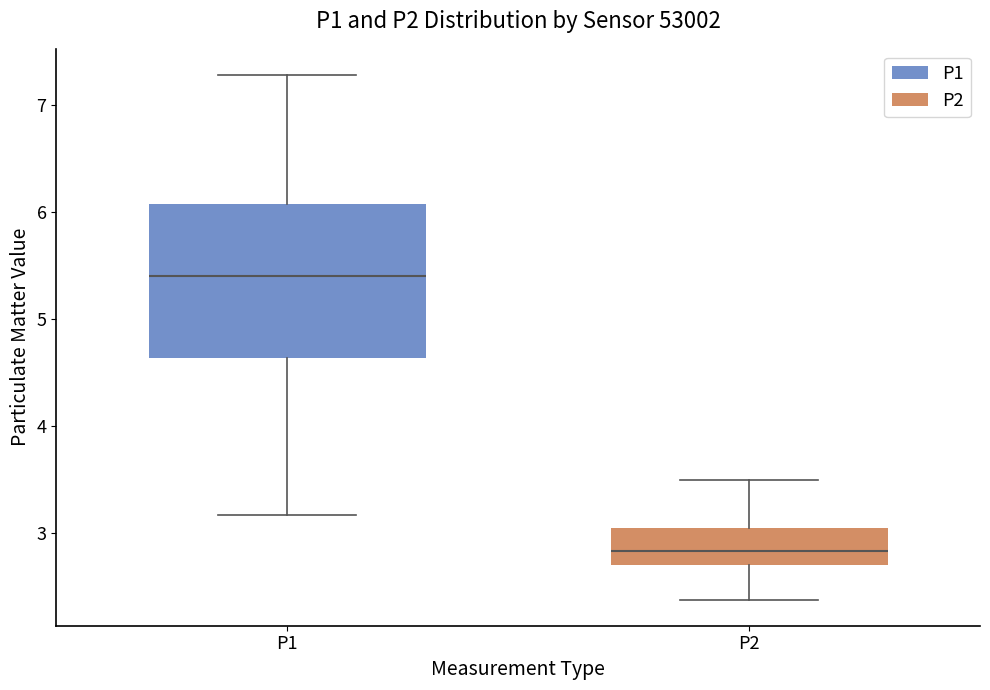

Reading left to right, transcribe this box plot: for each box, give where its median line is, the range the box spans, and where its two whiskers end, as read against the y-axis. The values are not printed on the chart, so give them approximately, as read against the axis.

P1: median 5.4, box 4.6 to 6.1, whiskers 3.2 to 7.3
P2: median 2.8, box 2.7 to 3.0, whiskers 2.4 to 3.5